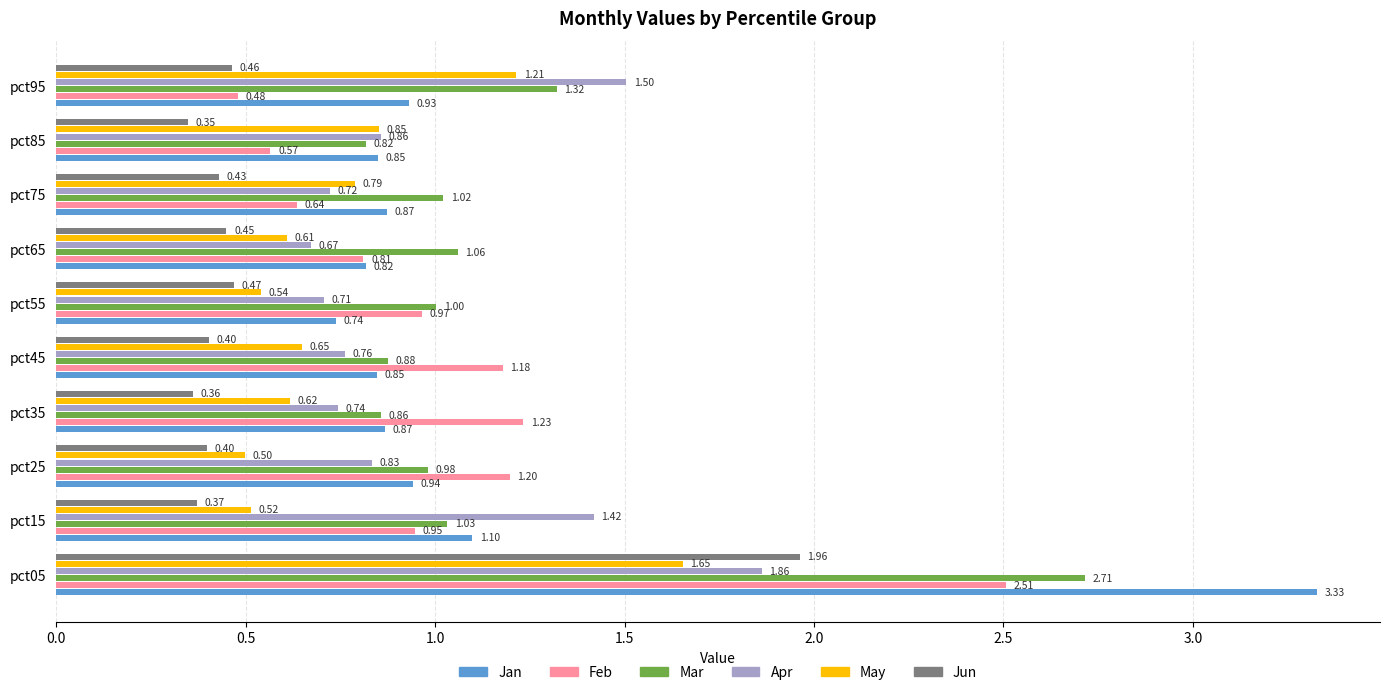

List the series in order of their peak value, lowest first.

May, Apr, Jun, Feb, Mar, Jan